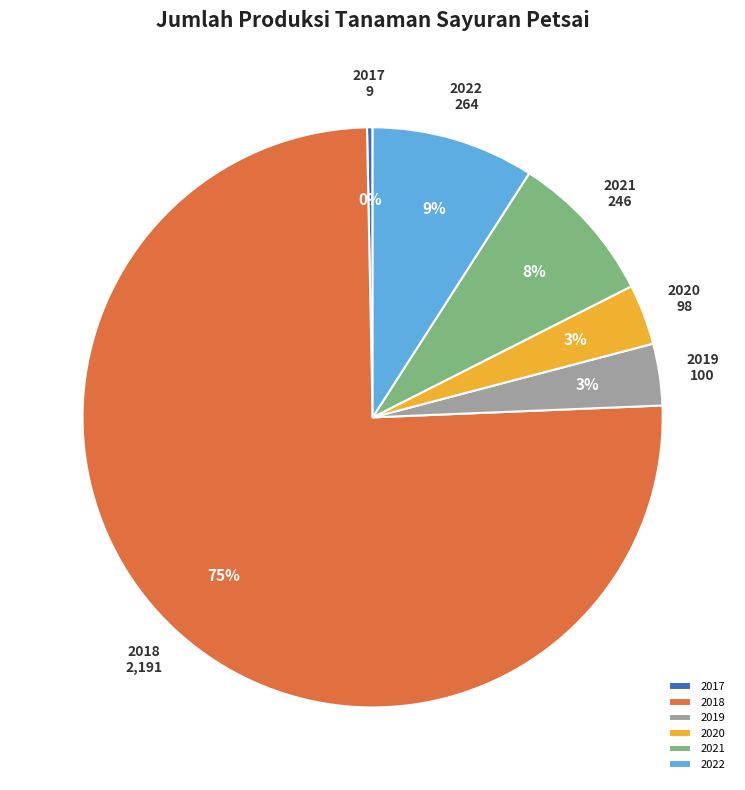

What is the largest slice in the pie chart?

2018